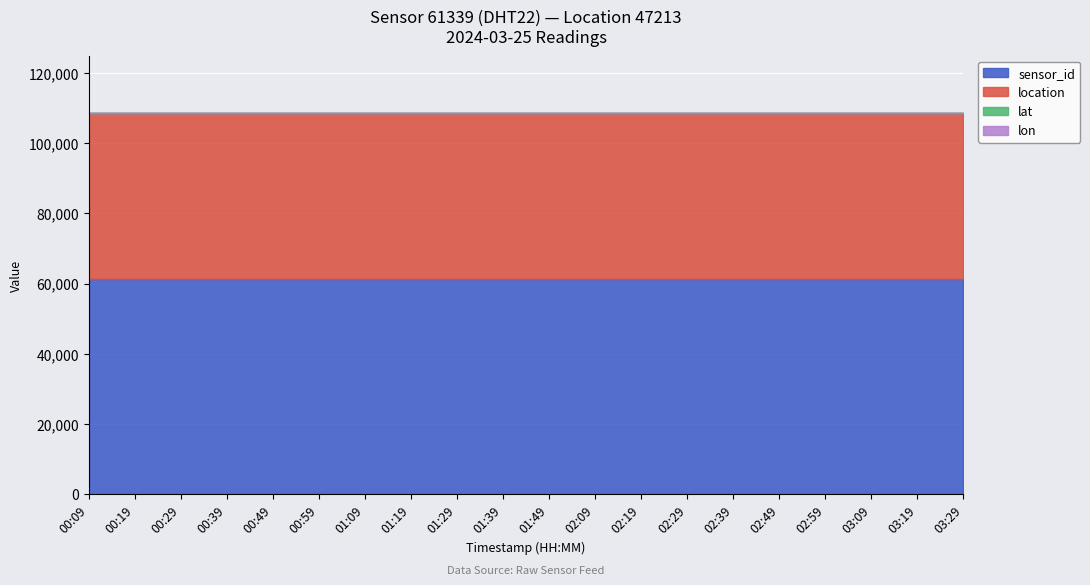

Between 01:19 and 01:49, which is larger?

01:19